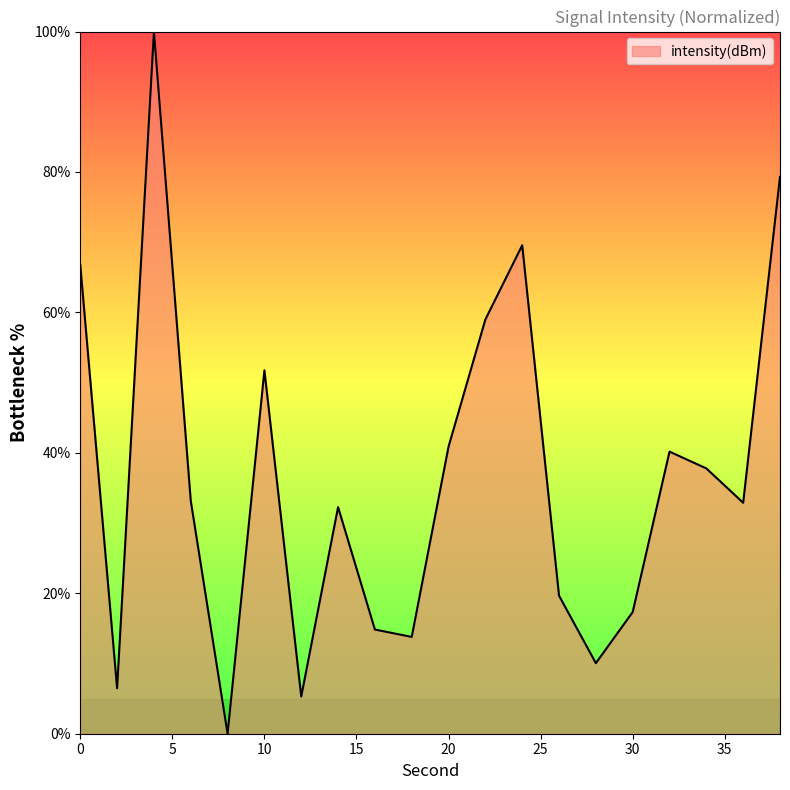

What is the greatest value displayed?

100.0